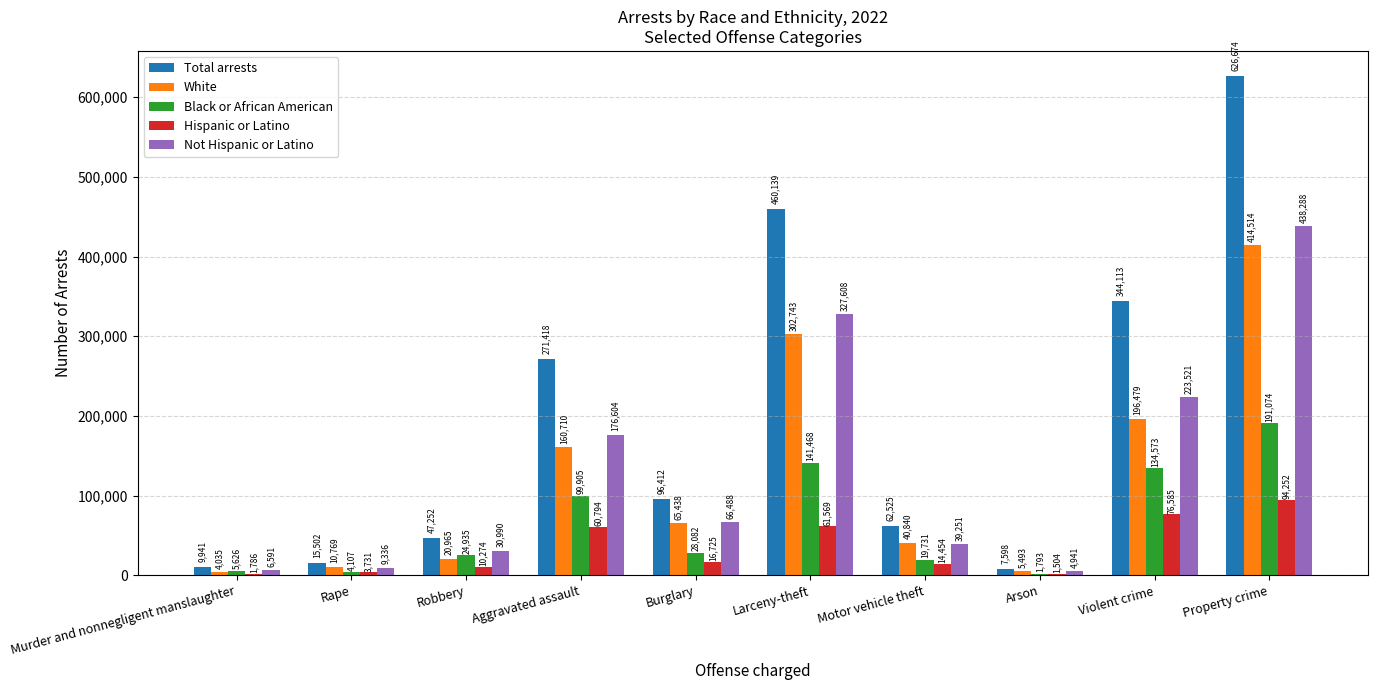

Is the value of Hispanic or Latino at Rape greater than the value of Total arrests at Violent crime?

No